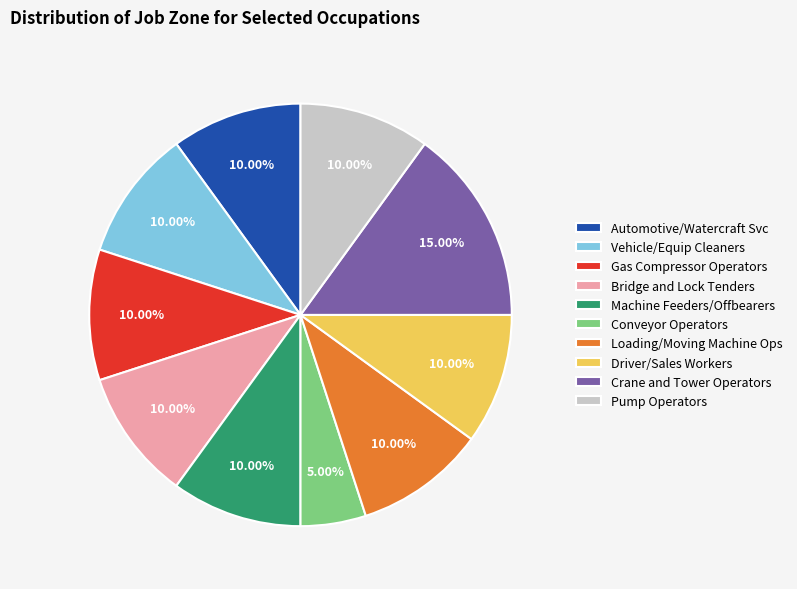

Does Gas Compressor Operators represent more than half of the total?

No